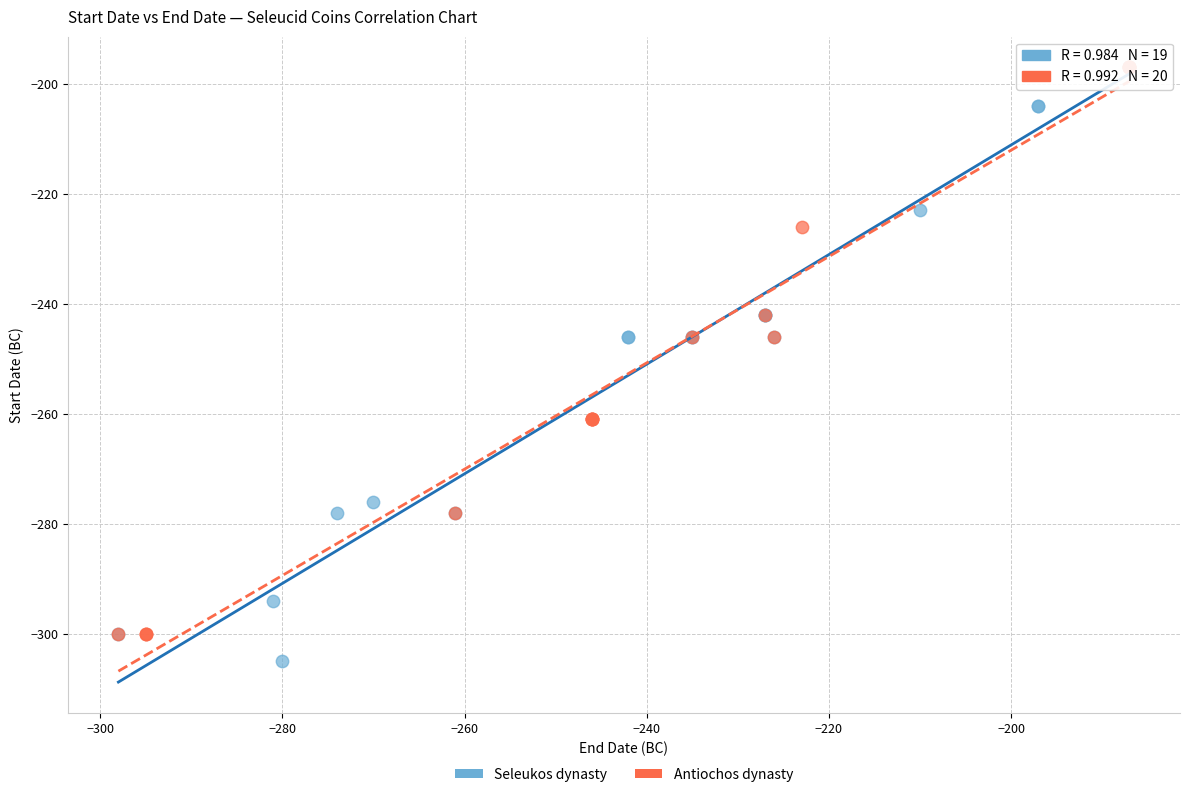

Which series reaches the minimum Y coordinate?

Seleukos dynasty